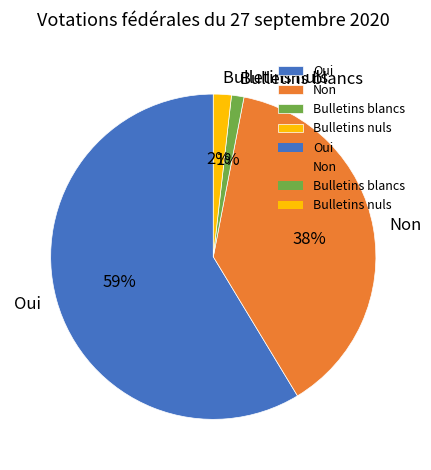

Count the number of slices in the pie.

4